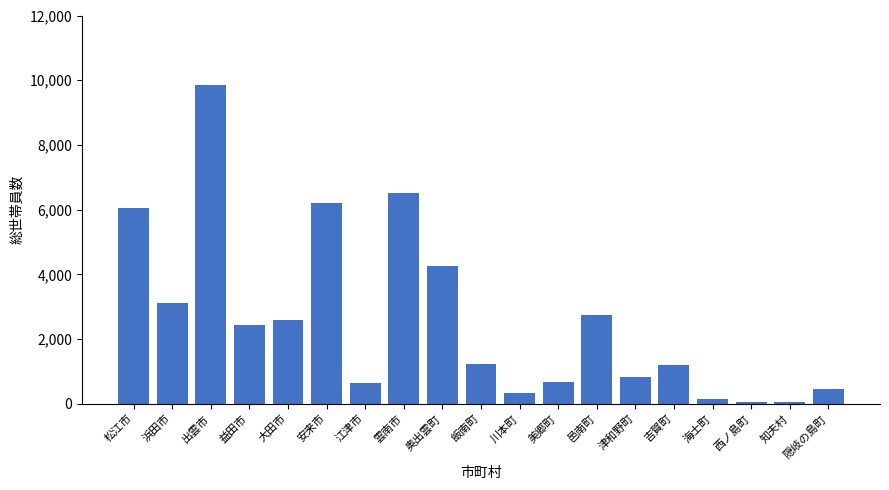

How many values are below 1221?

9